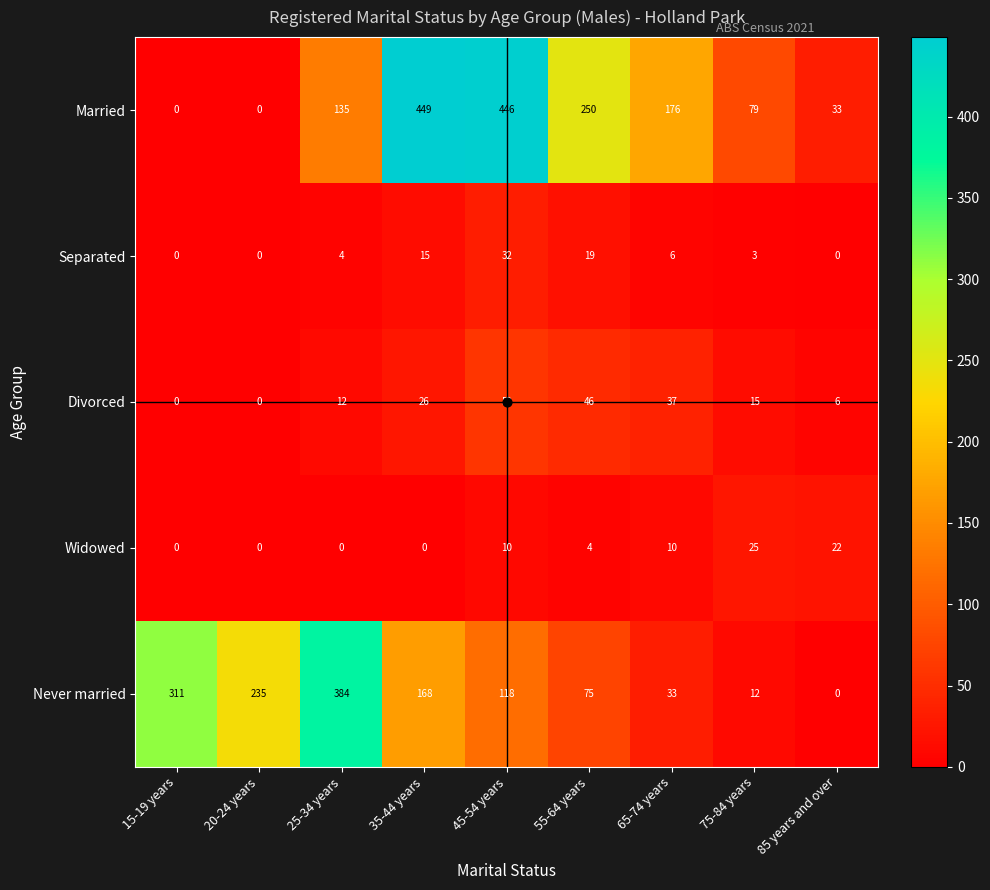

How many Divorced values are between 6 and 37?

5